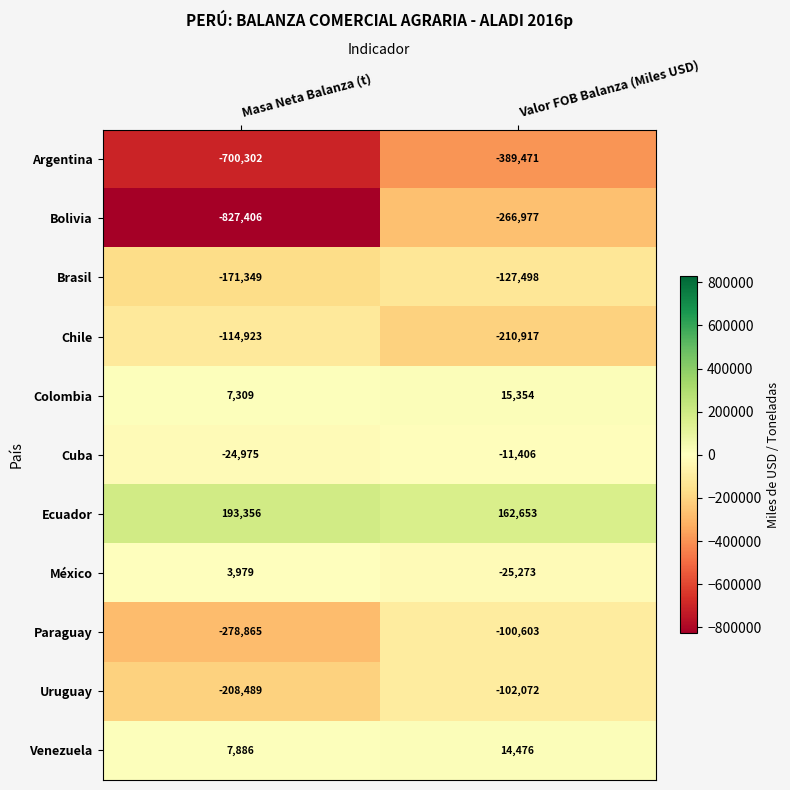

At which label is Chile closest to -162920?

Masa Neta Balanza (t)